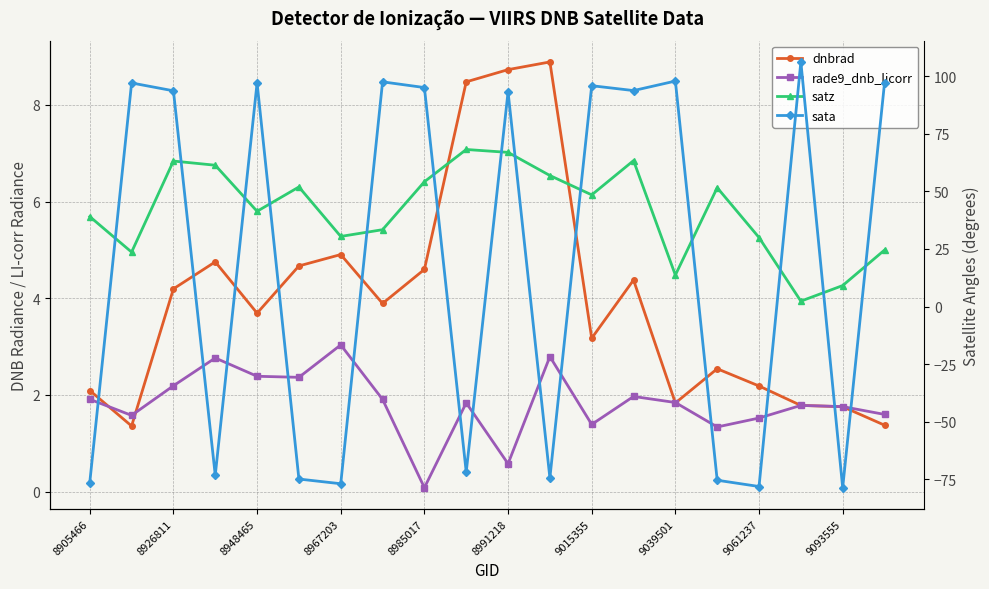

Rank the series by their maximum value, from lowest to highest.

rade9_dnb_licorr, dnbrad, satz, sata